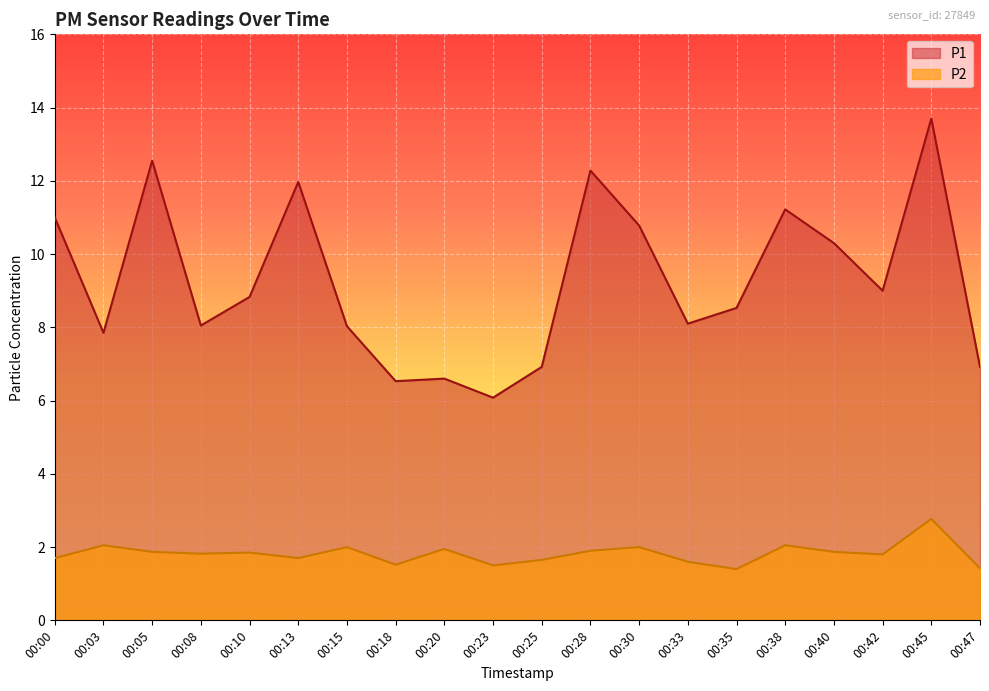

Does the chart display data point markers on the line(s)?

No